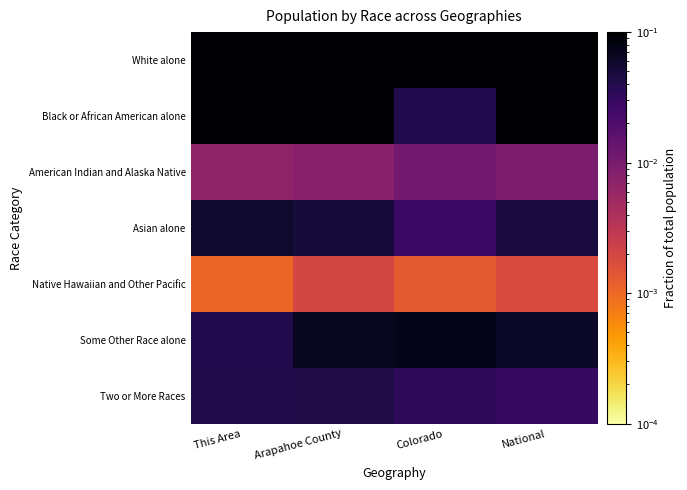

Reading left to right, extract all data points from this chart.

White alone: This Area=0.8	Arapahoe County=0.7	Colorado=0.8	National=0.7
Black or African American alone: This Area=0.1	Arapahoe County=0.1	Colorado=0.0	National=0.1
American Indian and Alaska Native: This Area=0.0	Arapahoe County=0.0	Colorado=0.0	National=0.0
Asian alone: This Area=0.1	Arapahoe County=0.1	Colorado=0.0	National=0.0
Native Hawaiian and Other Pacific: This Area=0.0	Arapahoe County=0.0	Colorado=0.0	National=0.0
Some Other Race alone: This Area=0.0	Arapahoe County=0.1	Colorado=0.1	National=0.1
Two or More Races: This Area=0.0	Arapahoe County=0.0	Colorado=0.0	National=0.0